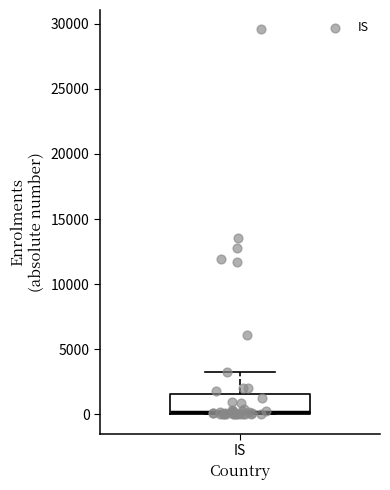

Read this box plot against the y-axis: the position of the median line, the range covered by the box, and the ends of both whiskers. The values are not printed on the chart, so give them approximately, as read against the axis.

median 0 (just above the box's lower edge), box 0 to 1500, whiskers 0 to 3500